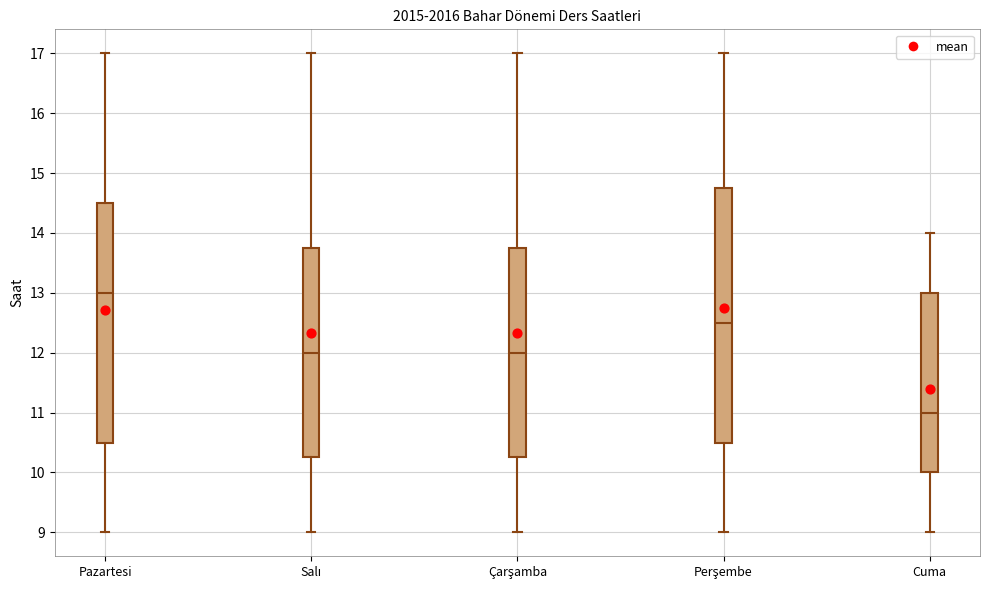

Where does the median line of the box for Perşembe sit on the y-axis? The values are not printed on the chart, so give them approximately, as read against the axis.

12.5